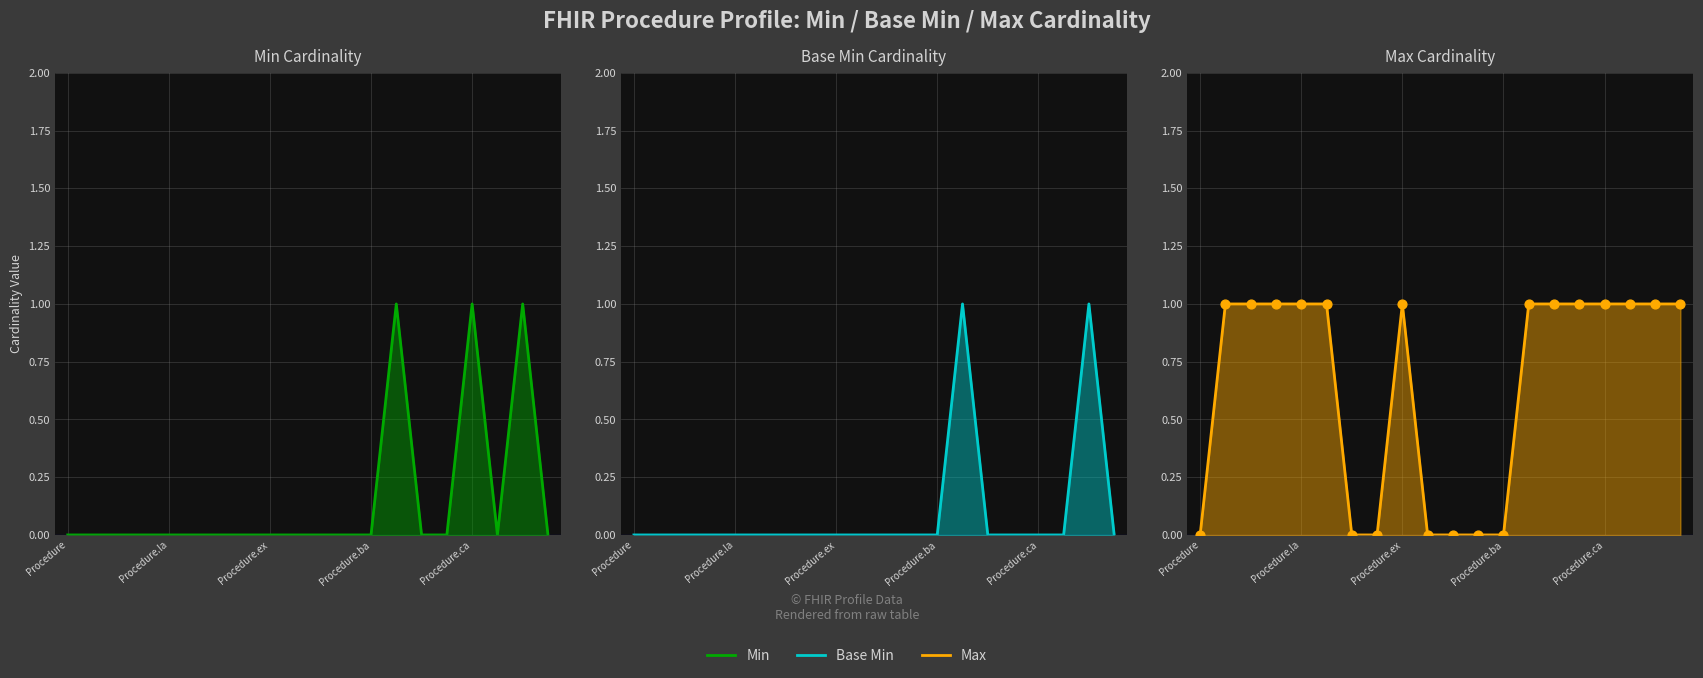

Which series has the largest Y range (max minus min)?

Min